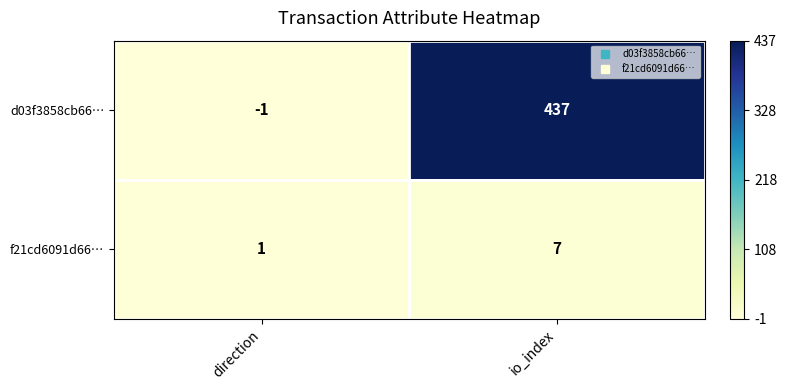

Which series changed the most between direction and io_index?

d03f3858cb66…